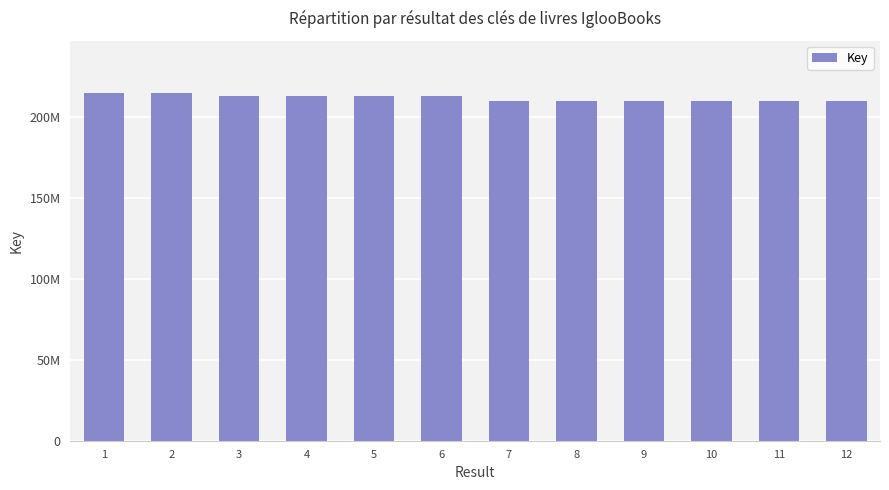

Does the chart contain any negative values?

No